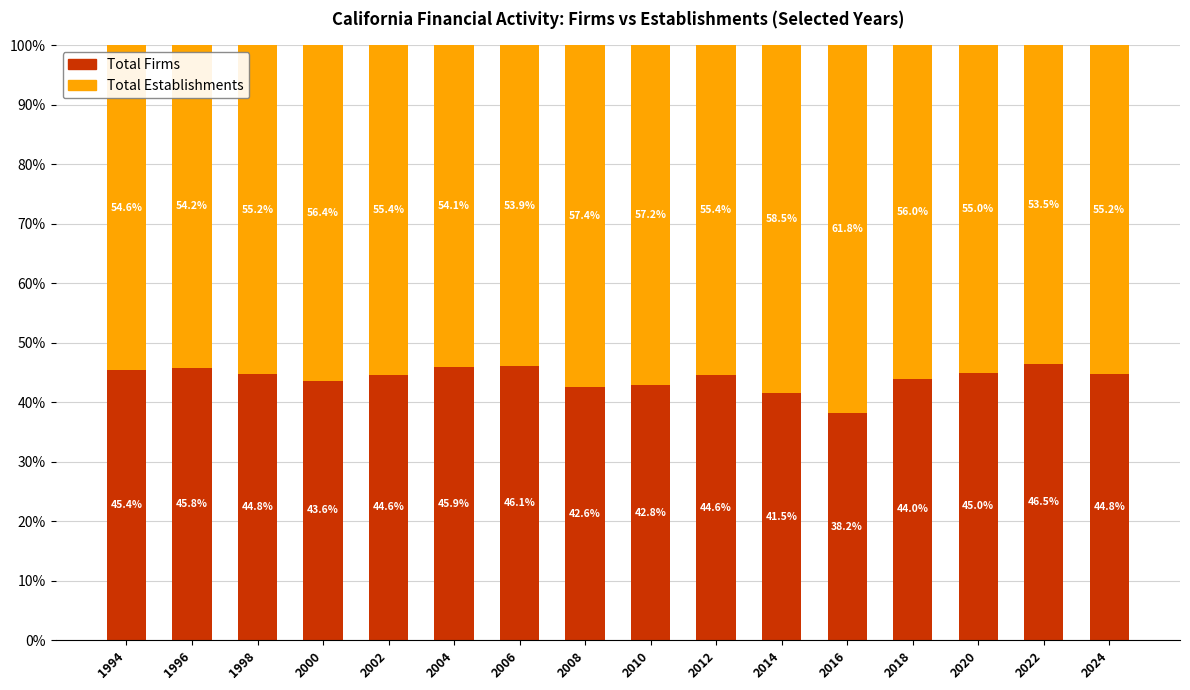

What is the minimum value for Total Firms?

38.2